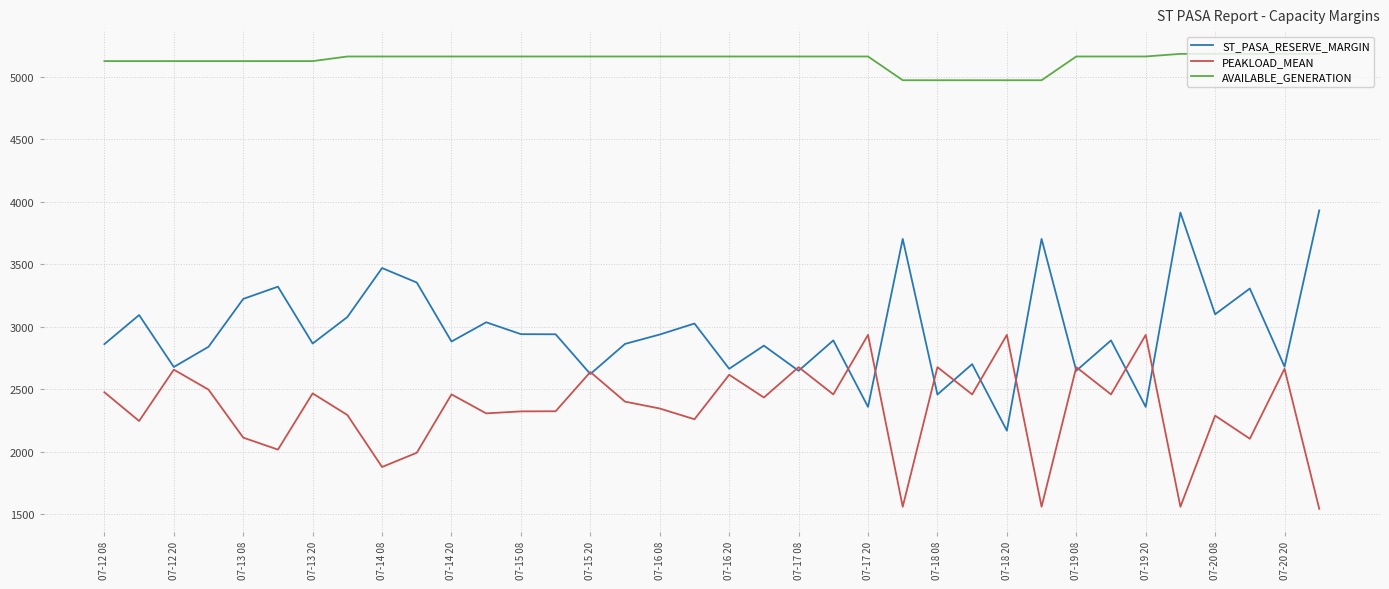

What is the difference between the maximum and minimum values in the ST_PASA_RESERVE_MARGIN series?

1762